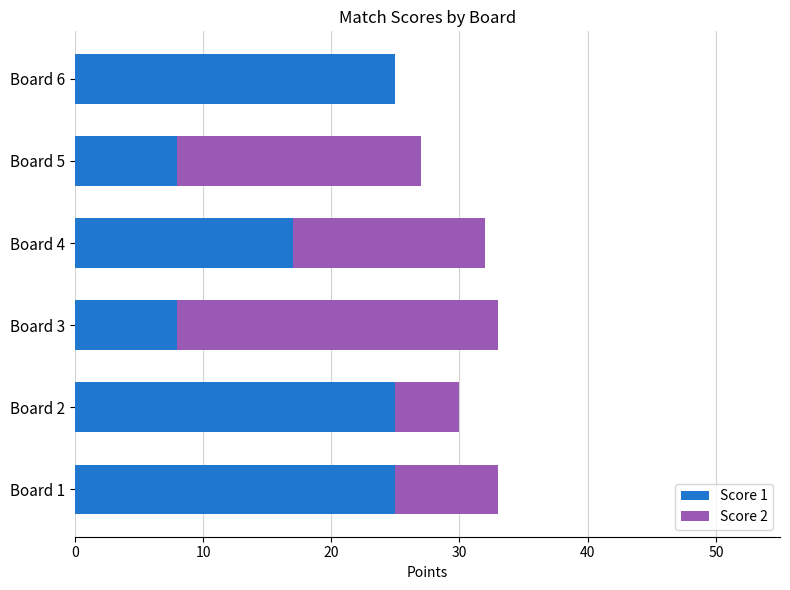

Is it true that Score 1 equals 13 at Board 6?

False